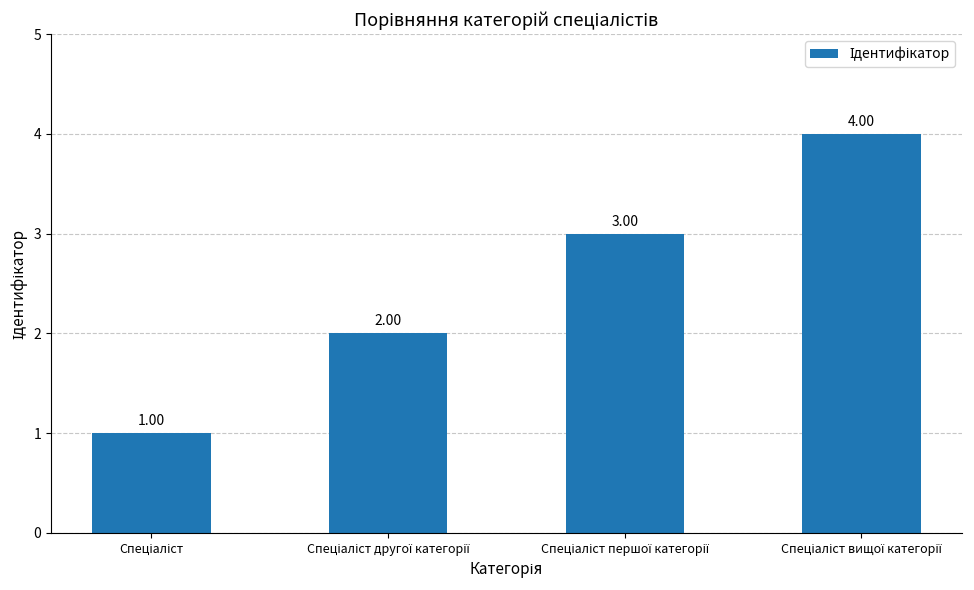

How many categories are shown in the chart?

4